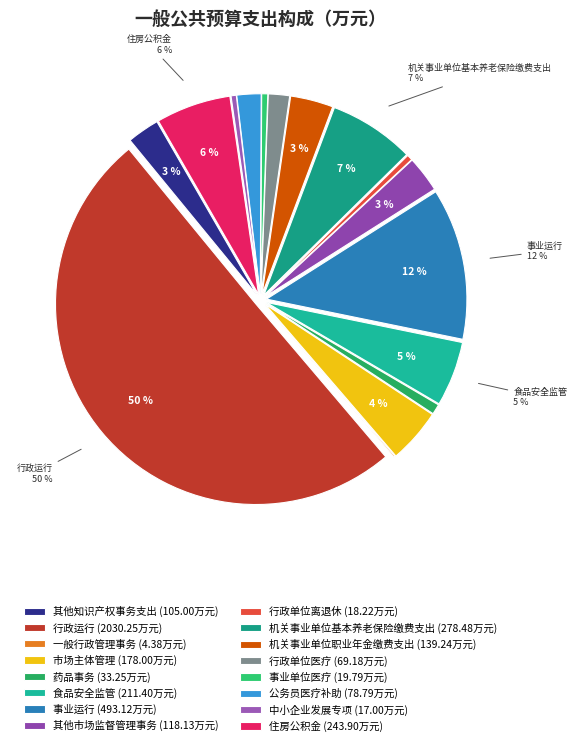

What percentage do 其他知识产权事务支出 and 一般行政管理事务 together represent?

2.7%